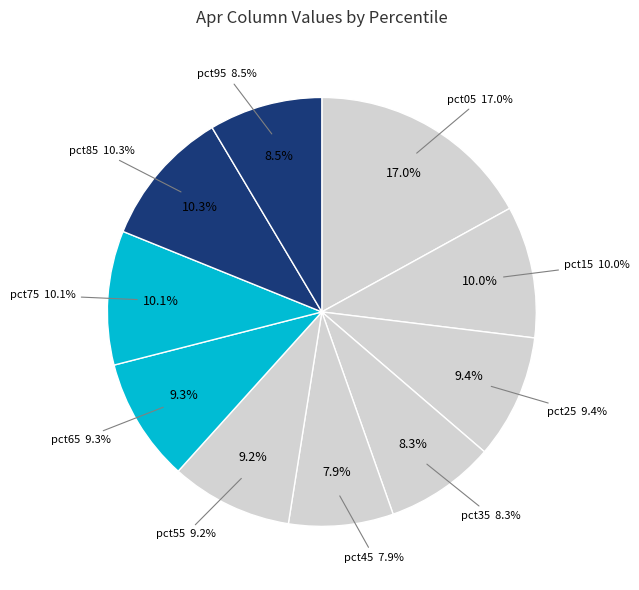

To the nearest percent, what is the average slice percentage?

10%